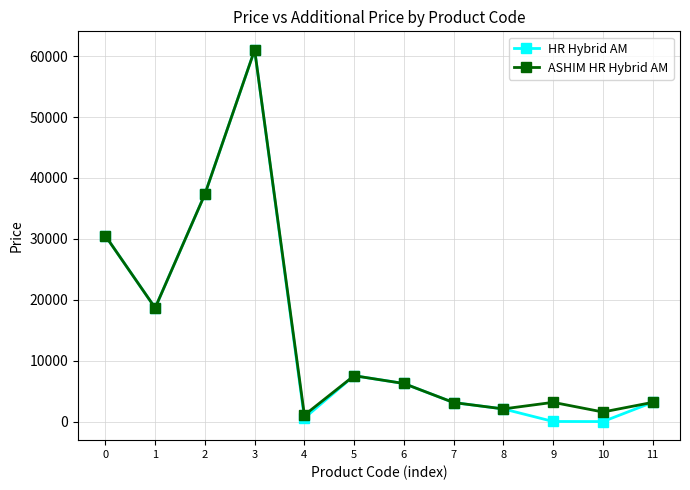

What is the value of the ASHIM HR Hybrid AM point at the 12th from the left?

3169.0